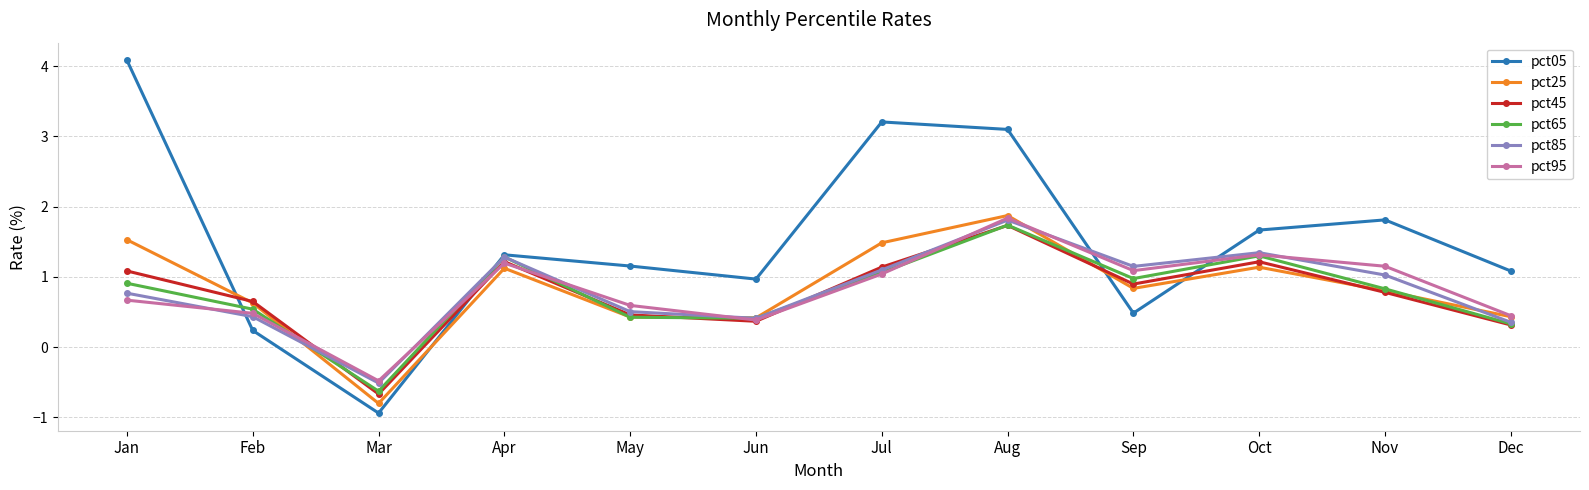

Reading left to right, transcribe all the data shown in this chart.

pct05: Jan=4.1	Feb=0.2	Mar=-0.9	Apr=1.3	May=1.2	Jun=1.0	Jul=3.2	Aug=3.1	Sep=0.5	Oct=1.7	Nov=1.8	Dec=1.1
pct25: Jan=1.5	Feb=0.6	Mar=-0.8	Apr=1.1	May=0.4	Jun=0.4	Jul=1.5	Aug=1.9	Sep=0.8	Oct=1.1	Nov=0.8	Dec=0.4
pct45: Jan=1.1	Feb=0.6	Mar=-0.7	Apr=1.2	May=0.5	Jun=0.4	Jul=1.1	Aug=1.7	Sep=0.9	Oct=1.2	Nov=0.8	Dec=0.3
pct65: Jan=0.9	Feb=0.5	Mar=-0.6	Apr=1.3	May=0.4	Jun=0.4	Jul=1.1	Aug=1.7	Sep=1.0	Oct=1.3	Nov=0.8	Dec=0.3
pct85: Jan=0.8	Feb=0.4	Mar=-0.5	Apr=1.3	May=0.5	Jun=0.4	Jul=1.1	Aug=1.8	Sep=1.1	Oct=1.3	Nov=1.0	Dec=0.4
pct95: Jan=0.7	Feb=0.5	Mar=-0.5	Apr=1.2	May=0.6	Jun=0.4	Jul=1.0	Aug=1.8	Sep=1.1	Oct=1.3	Nov=1.2	Dec=0.4